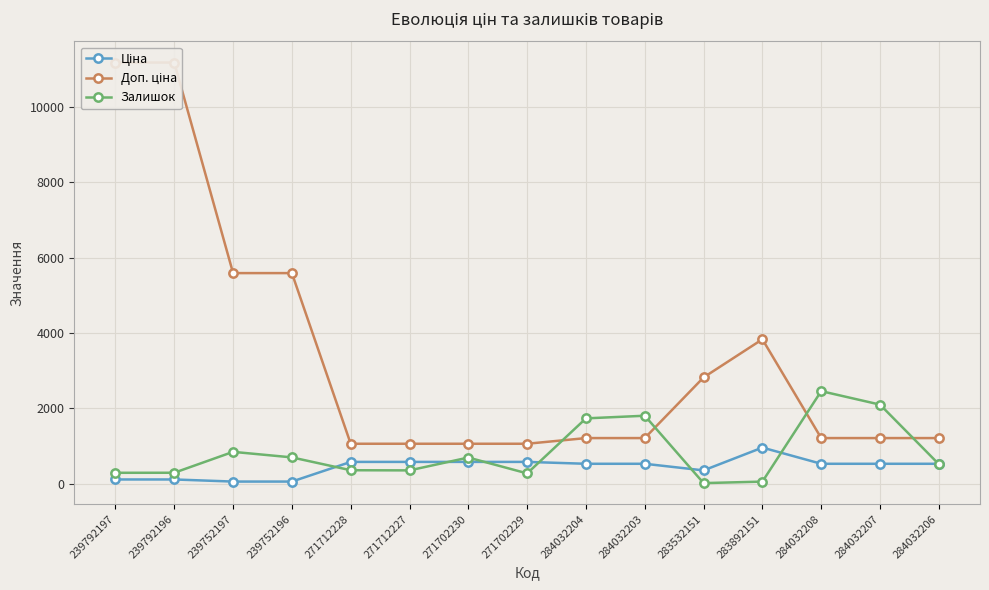

After their last crossing, which series has the higher values: Залишок or Ціна?

Ціна